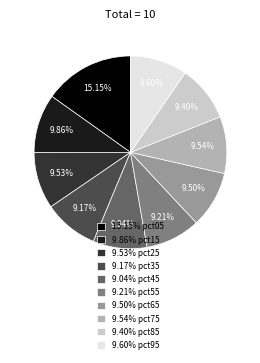

How many segments does this pie chart have?

10